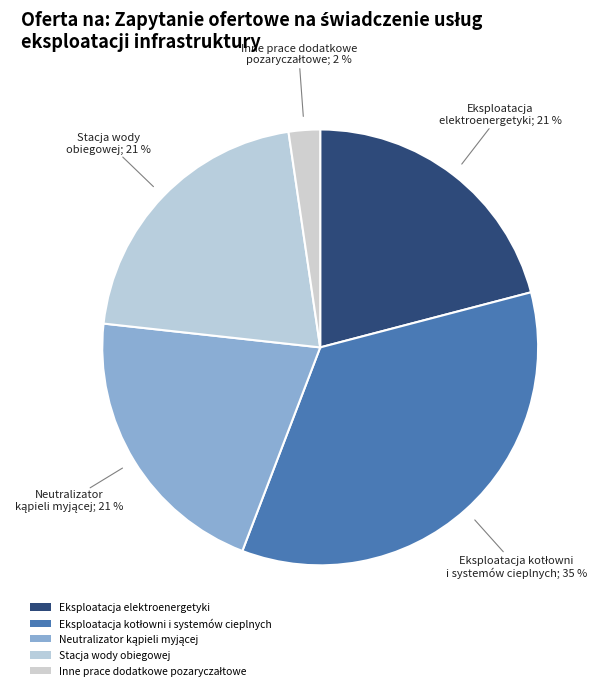

Combined, what portion of the pie is Stacja wody obiegowej and Inne prace dodatkowe pozaryczałtowe?

23.3%